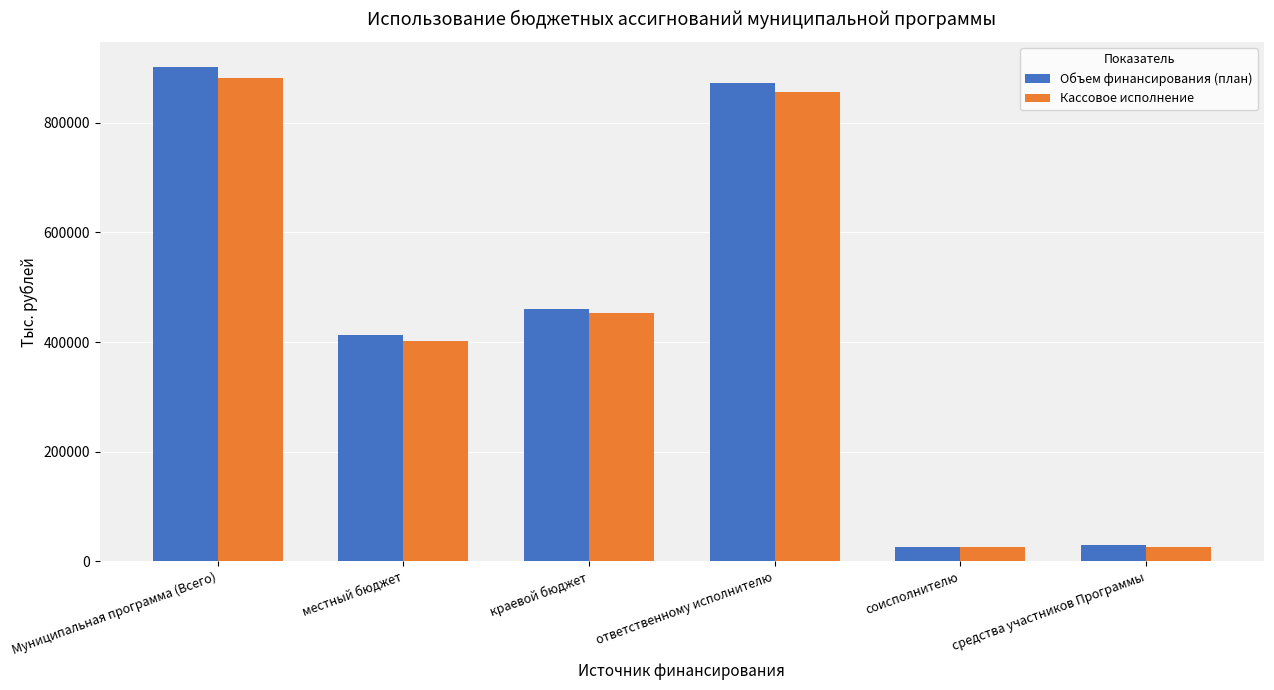

Where does the Объем финансирования (план) series first go above 459560?

Муниципальная программа (Всего)